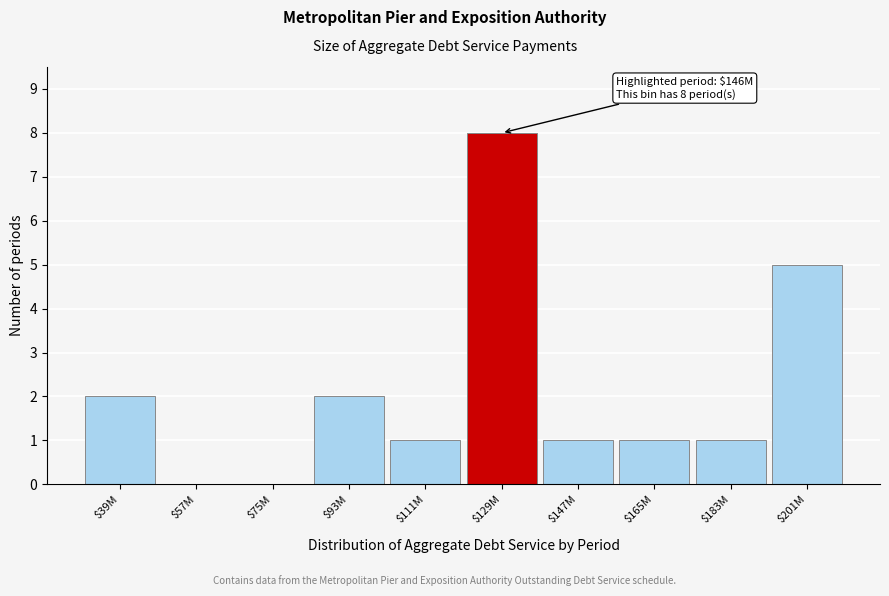

The value at $165M is 1. True or false?

True